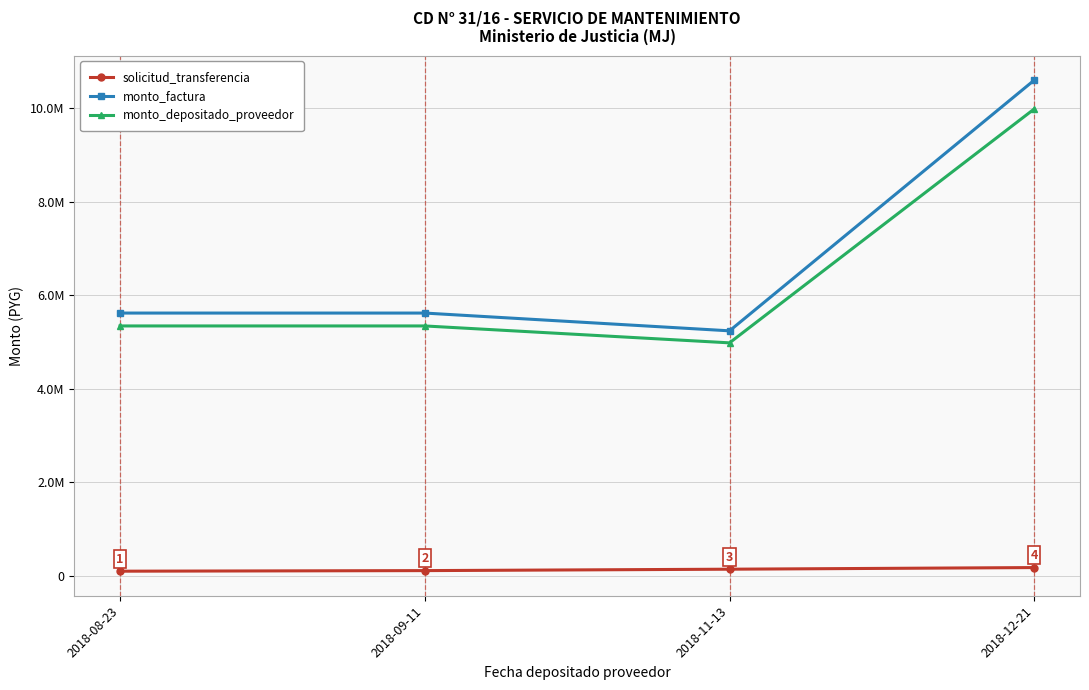

What is the minimum value for monto_depositado_proveedor?

4983145